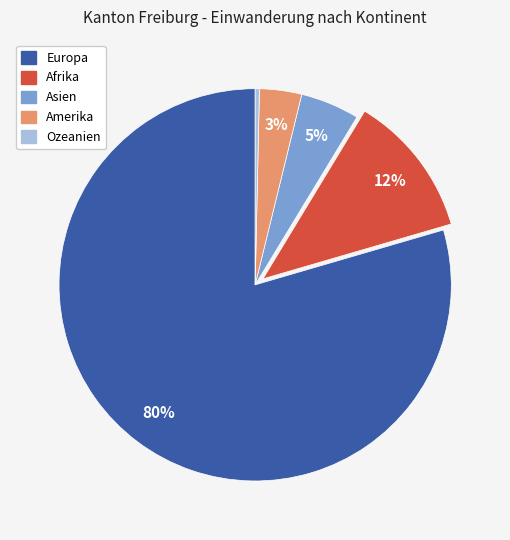

To the nearest percent, what is the combined percentage of Amerika and Afrika?

15%